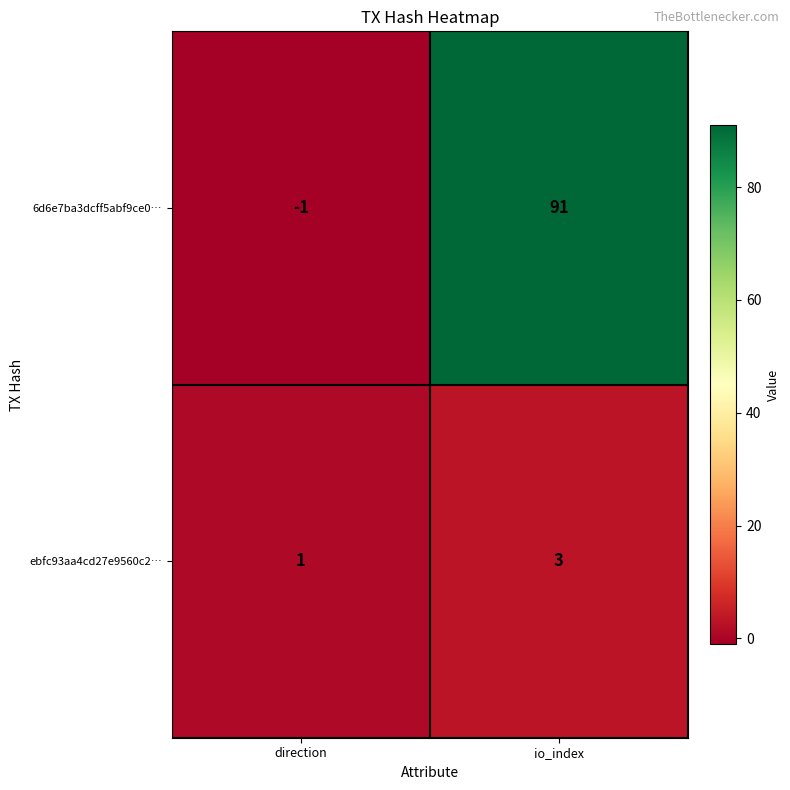

What is the difference between the 6d6e7ba3dcff5abf9ce0… values at io_index and direction?

92